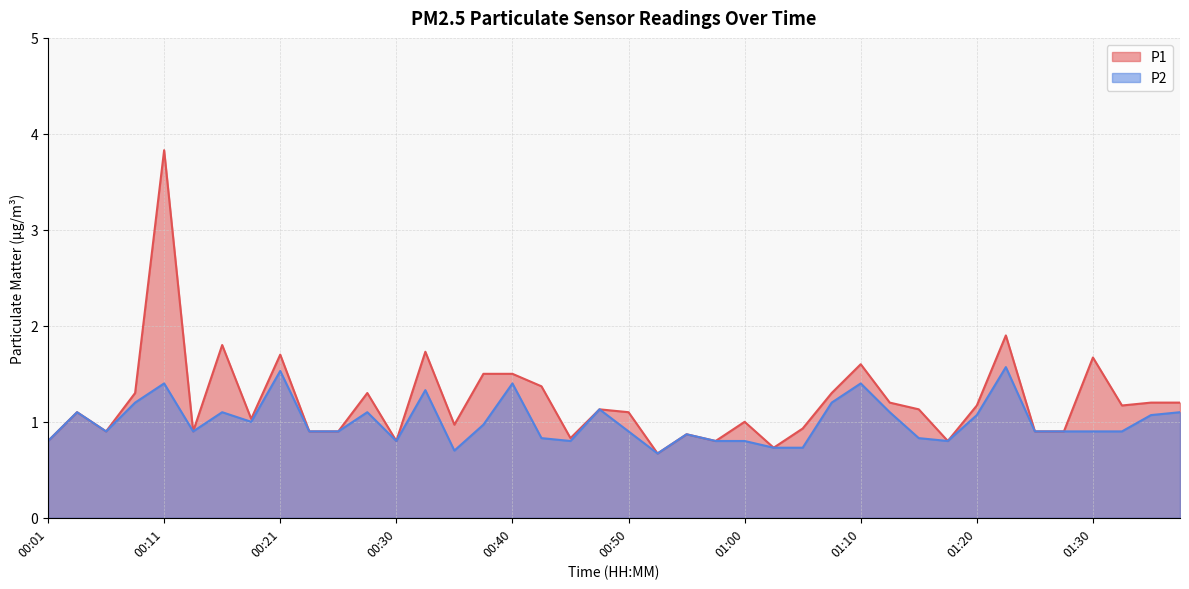

True or false: P1 has more than 0 interior local peaks.

True